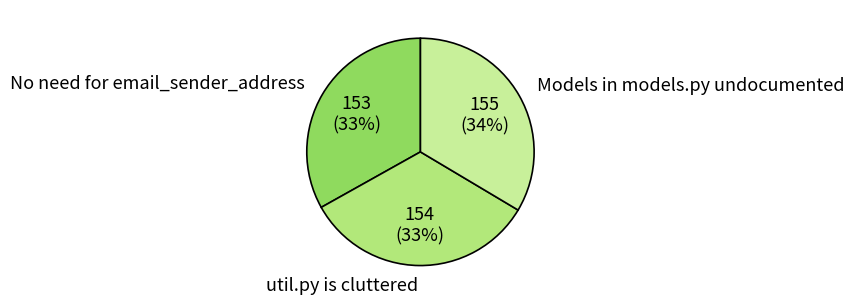

To the nearest percent, what percentage of the pie is util.py is cluttered?

33%